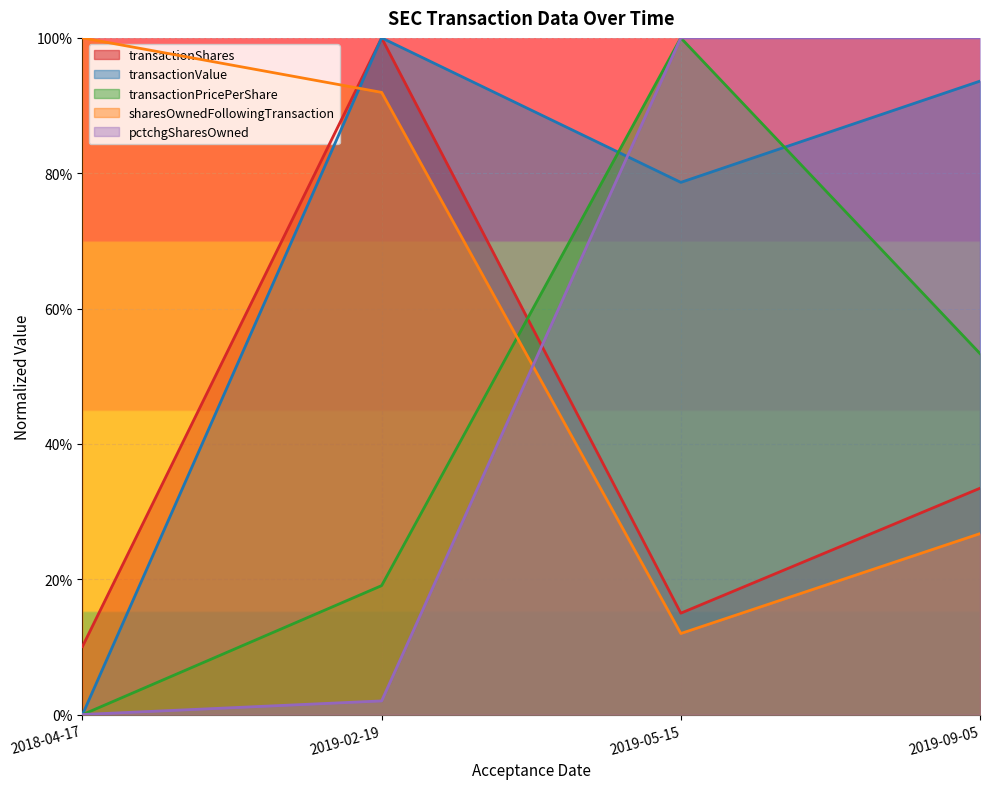

How many lines are shown in the chart?

5